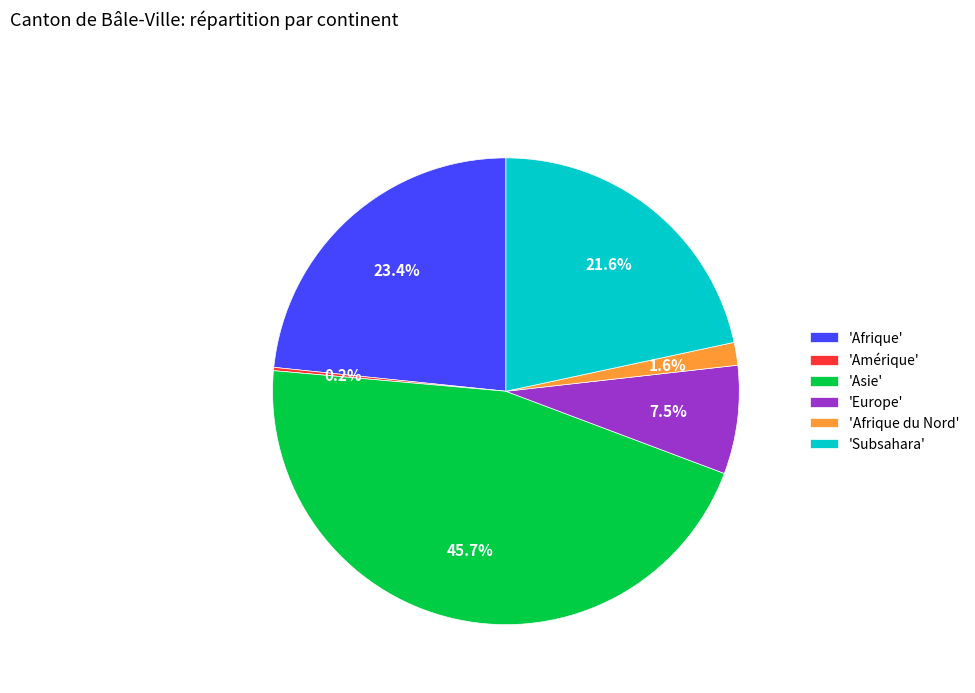

Which category has the biggest portion of the pie?

'Asie'